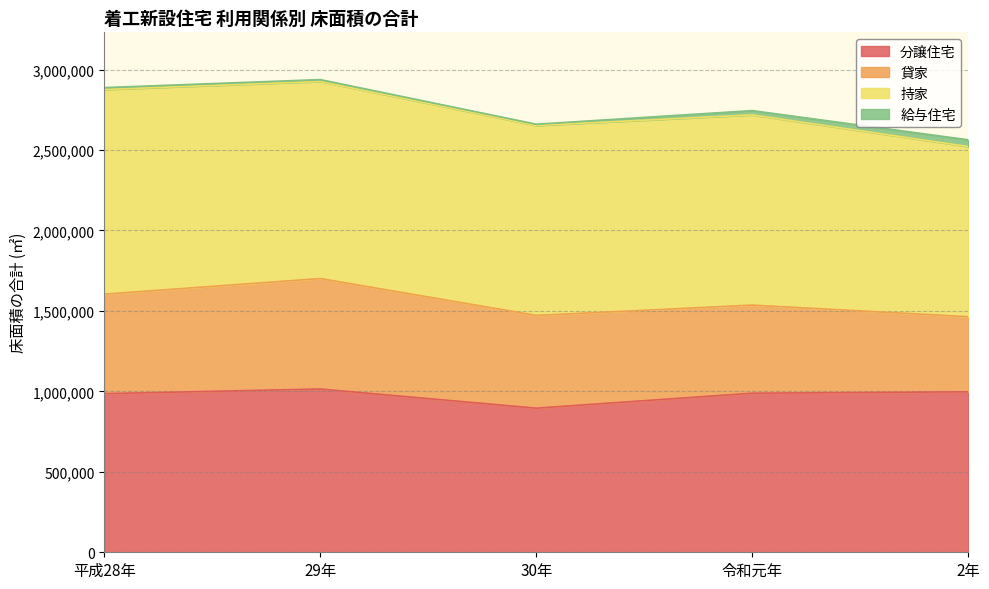

How many 貸家 values are between 547319 and 618144?

3